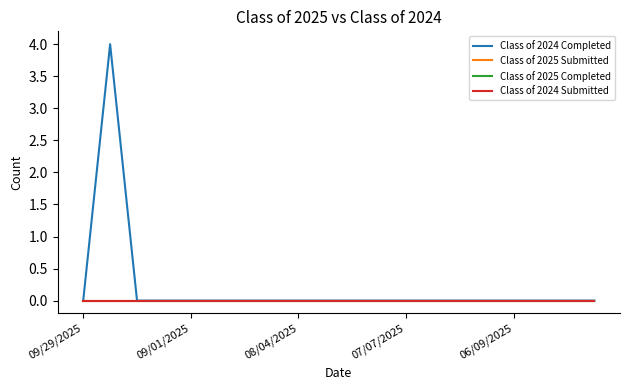

True or false: Class of 2025 Submitted and Class of 2025 Completed intersect in this chart.

False